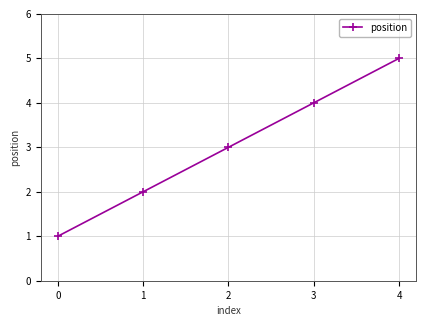

Does the chart have visible grid lines?

Yes